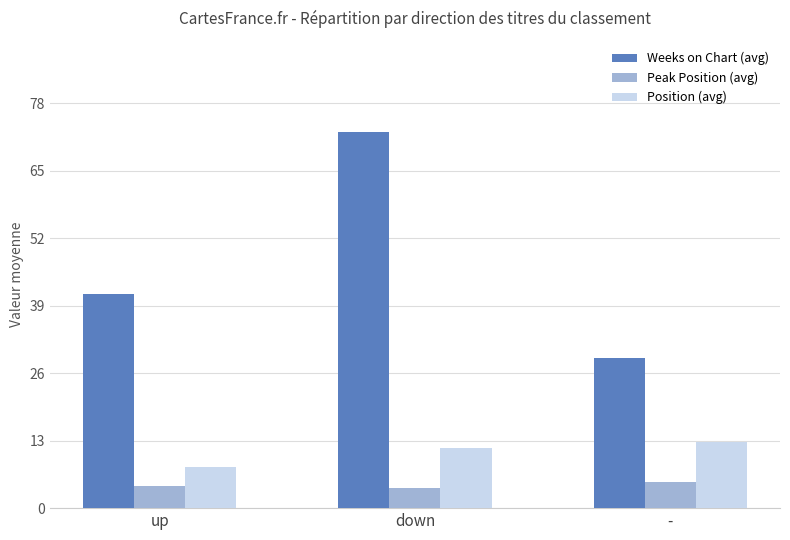

Count the Position (avg) values in the range 7 to 12.

2